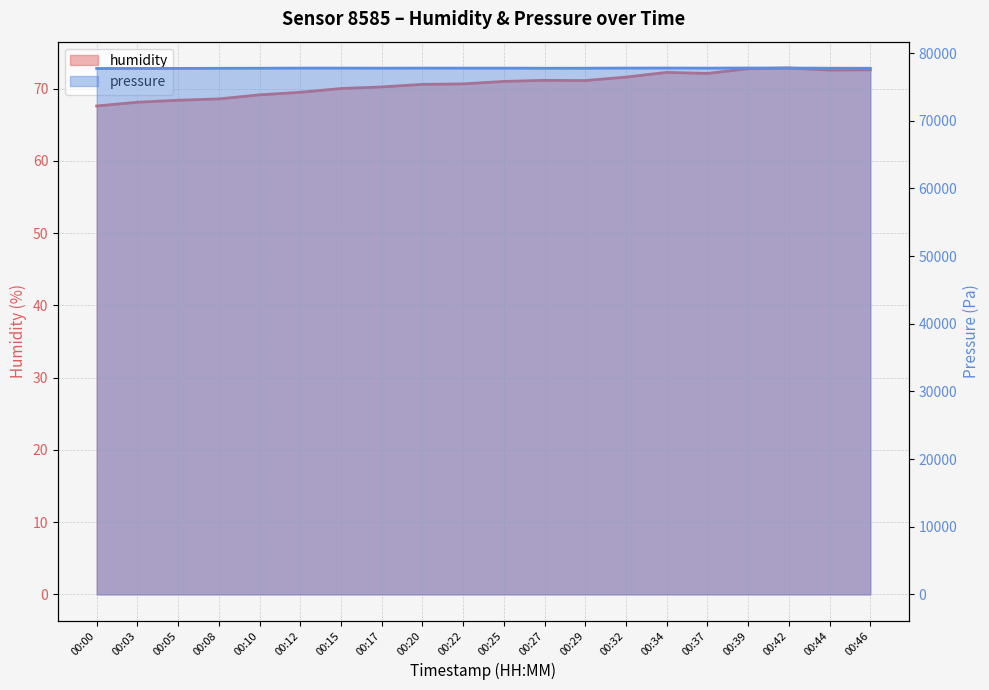

Where does the pressure series first go above 77773?

00:12